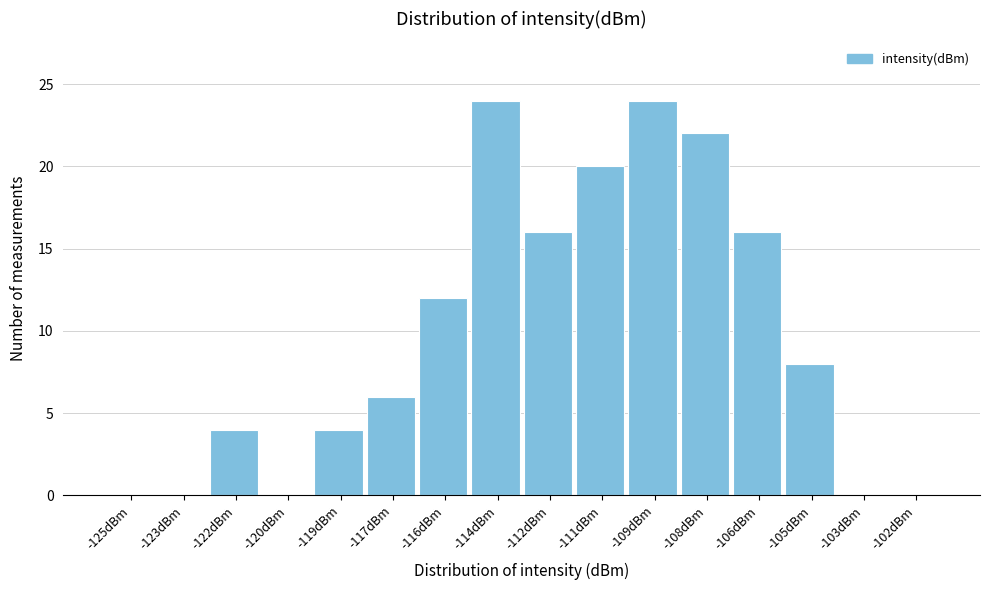

Reading right to left, transcribe all the data shown in this chart.

-102dBm=0	-103dBm=0	-105dBm=8	-106dBm=16	-108dBm=22	-109dBm=24	-111dBm=20	-112dBm=16	-114dBm=24	-116dBm=12	-117dBm=6	-119dBm=4	-120dBm=0	-122dBm=4	-123dBm=0	-125dBm=0